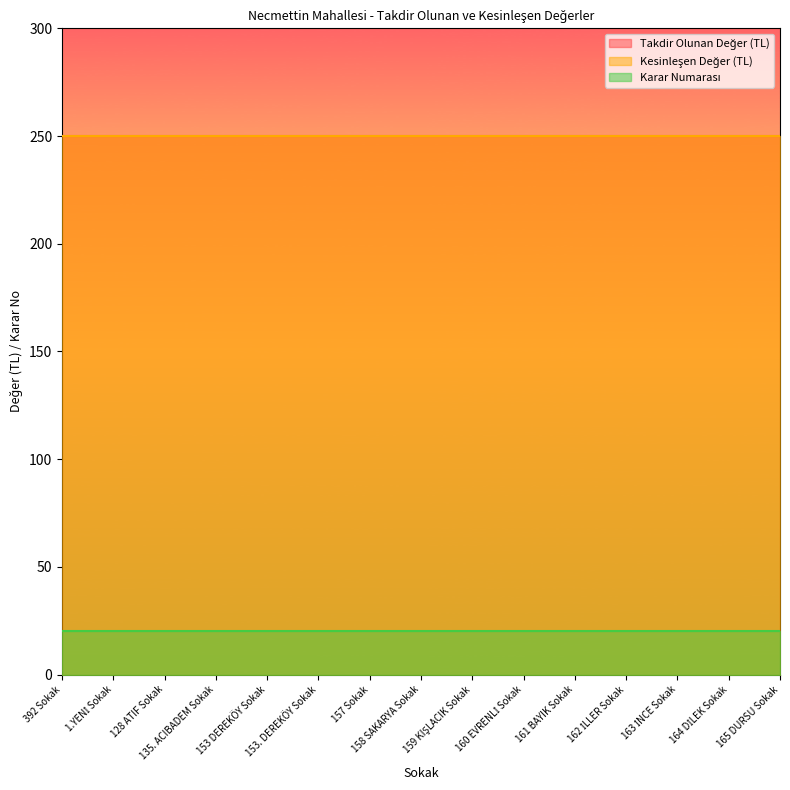

At which category is the sum across all series the highest?

392 Sokak